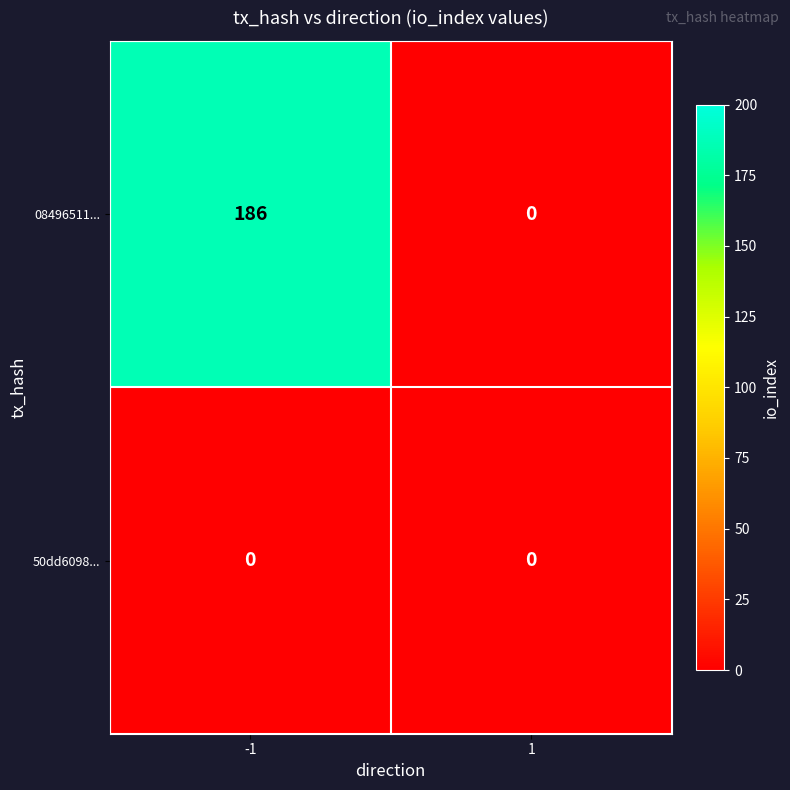

How many distinct data groups are displayed?

2